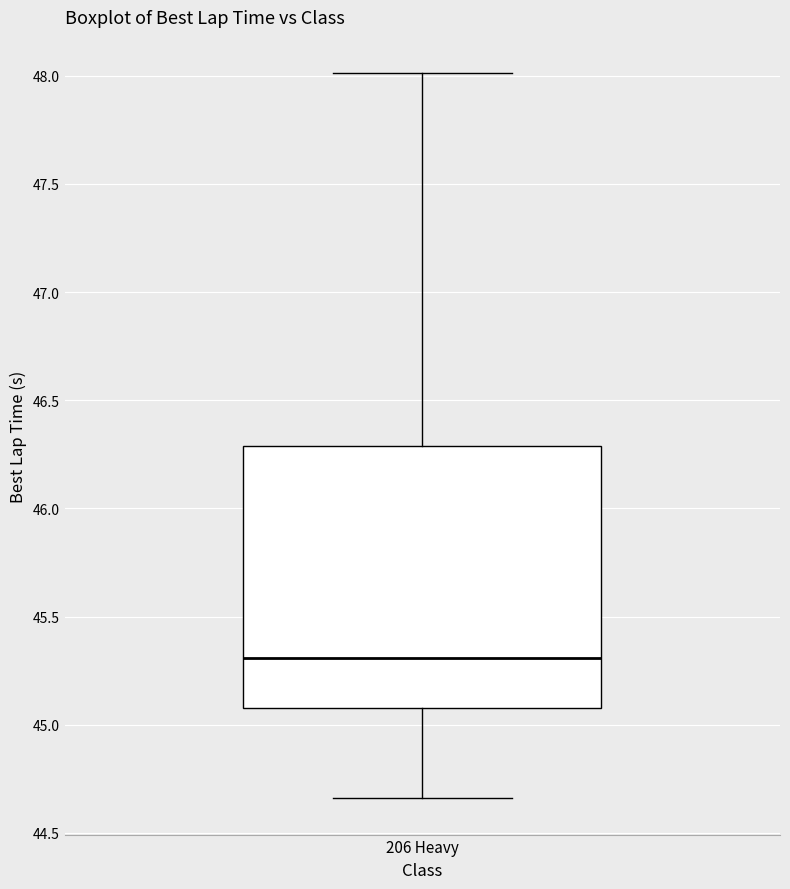

Read this box plot against the y-axis: the position of the median line, the range covered by the box, and the ends of both whiskers. The values are not printed on the chart, so give them approximately, as read against the axis.

median 45.30, box 45.10 to 46.30, whiskers 44.65 to 48.00